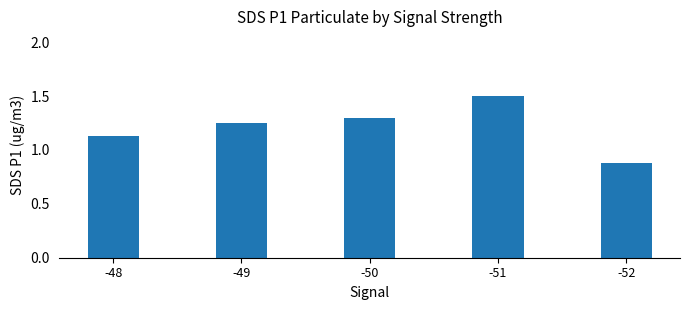

At which label does the data first exceed 1?

-48